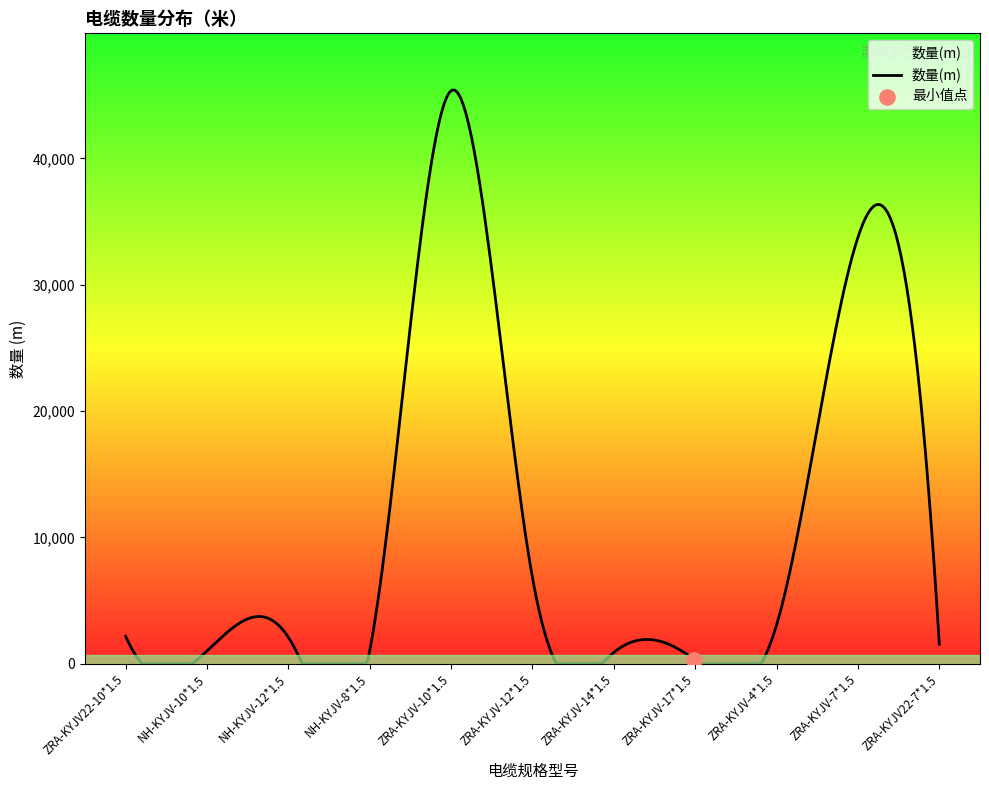

What is the maximum value shown in the chart?

45409.6